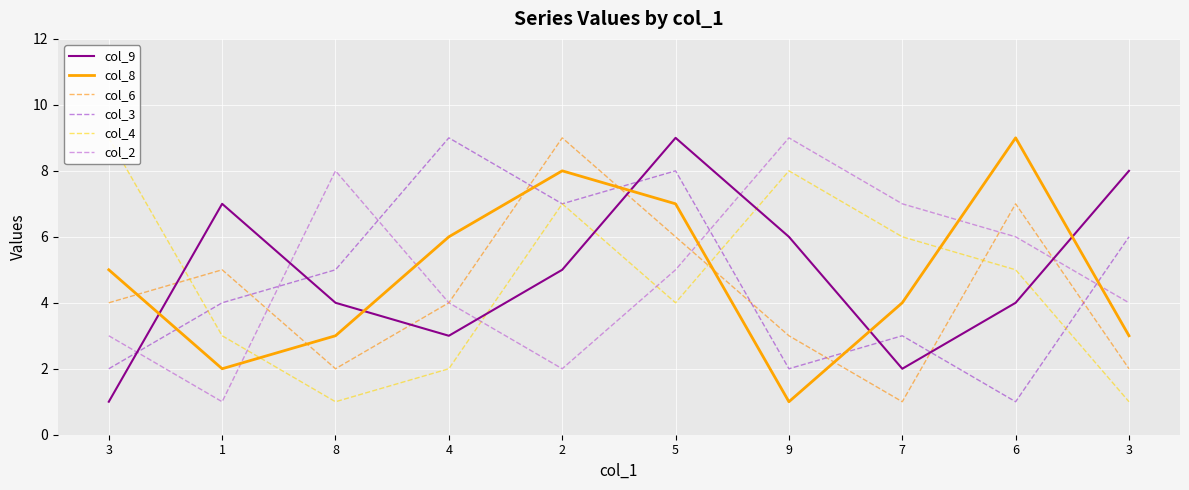

What is the label of the 8th point from the right?

8